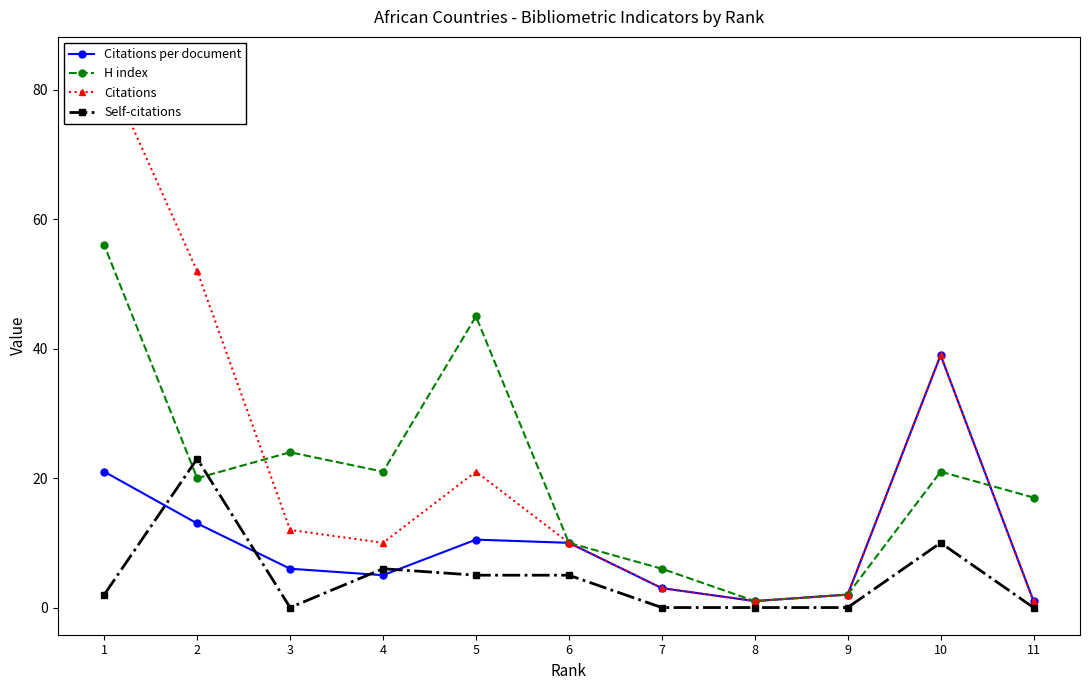

Is the value of H index at 2 greater than the value of Citations at 1?

No